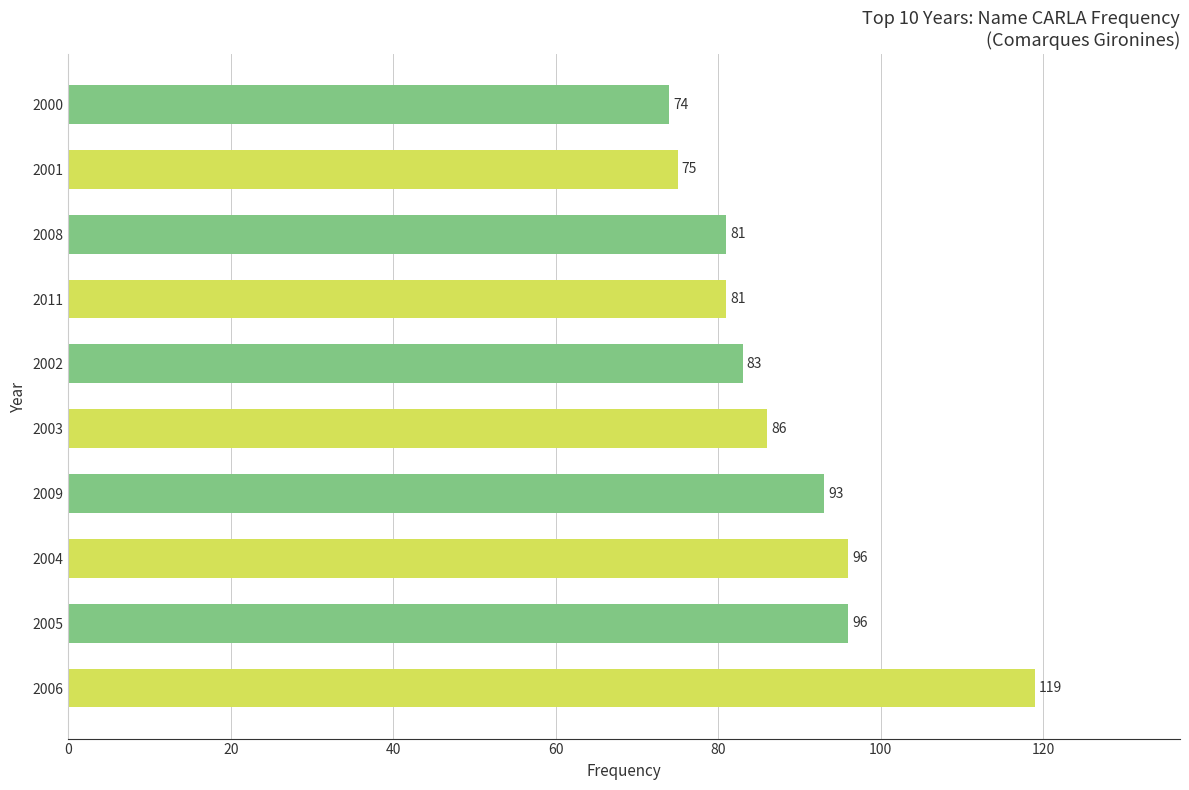

What is the average value?

88